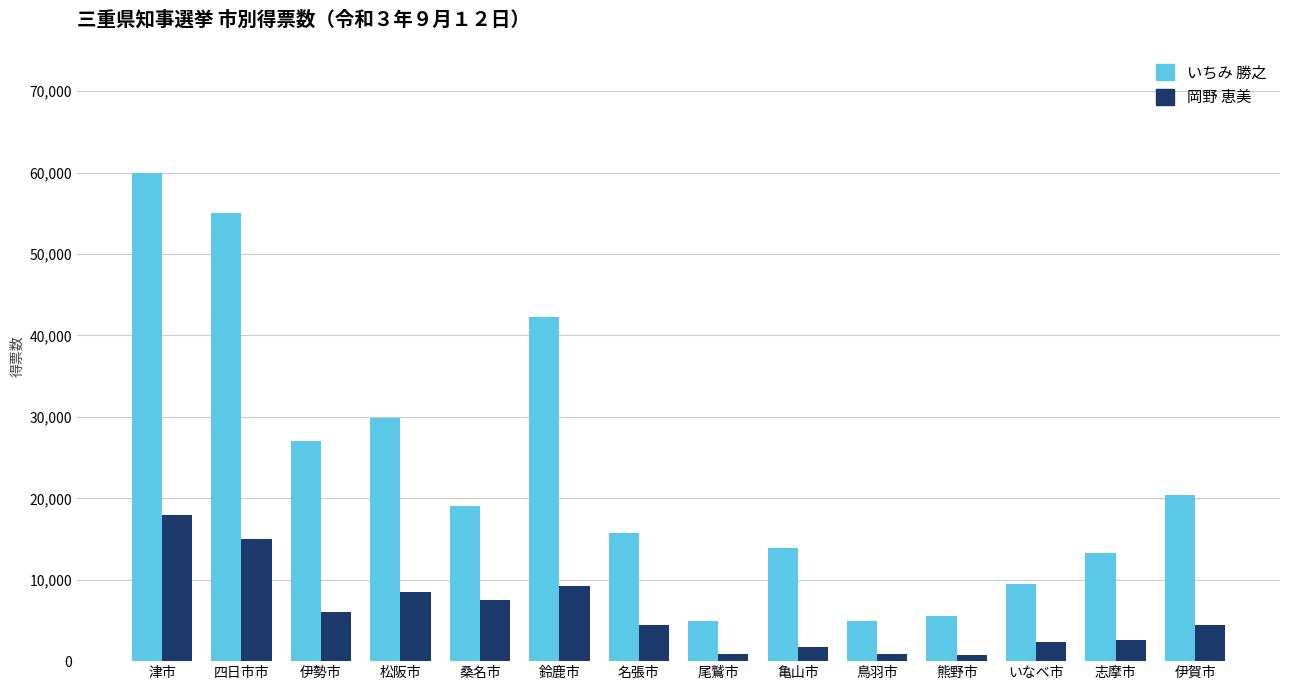

What is the total value across all series at 伊勢市?

33000